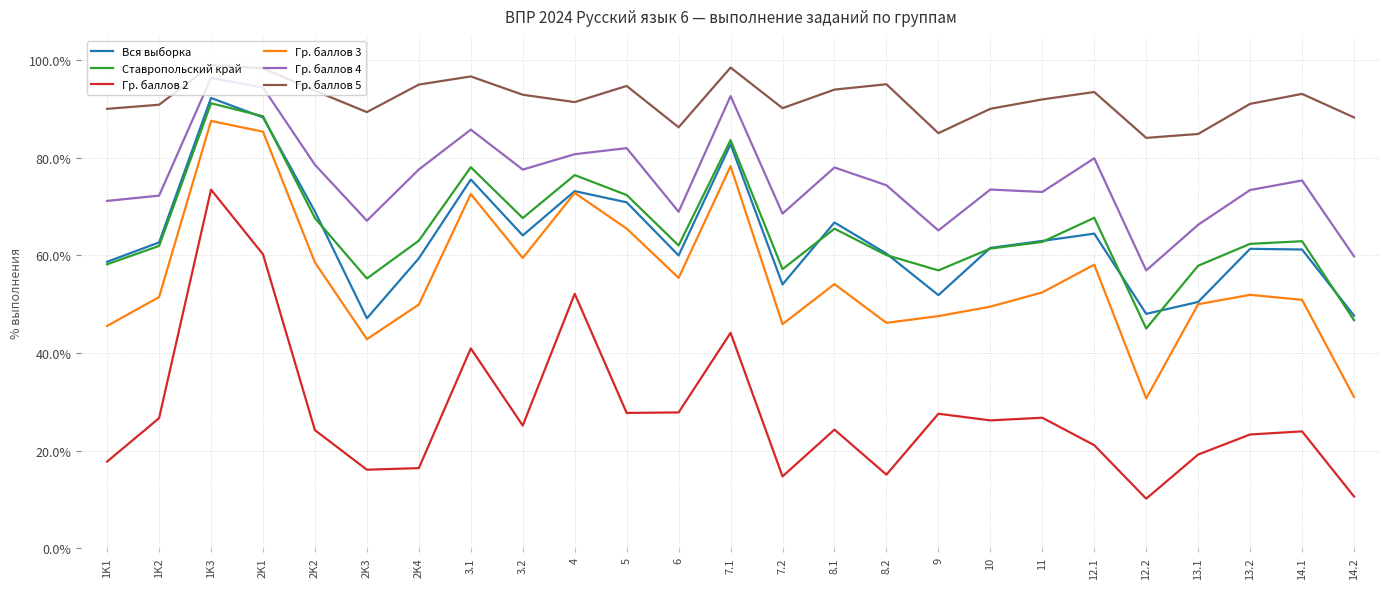

True or false: Вся выборка and Гр. баллов 2 cross at least once.

False